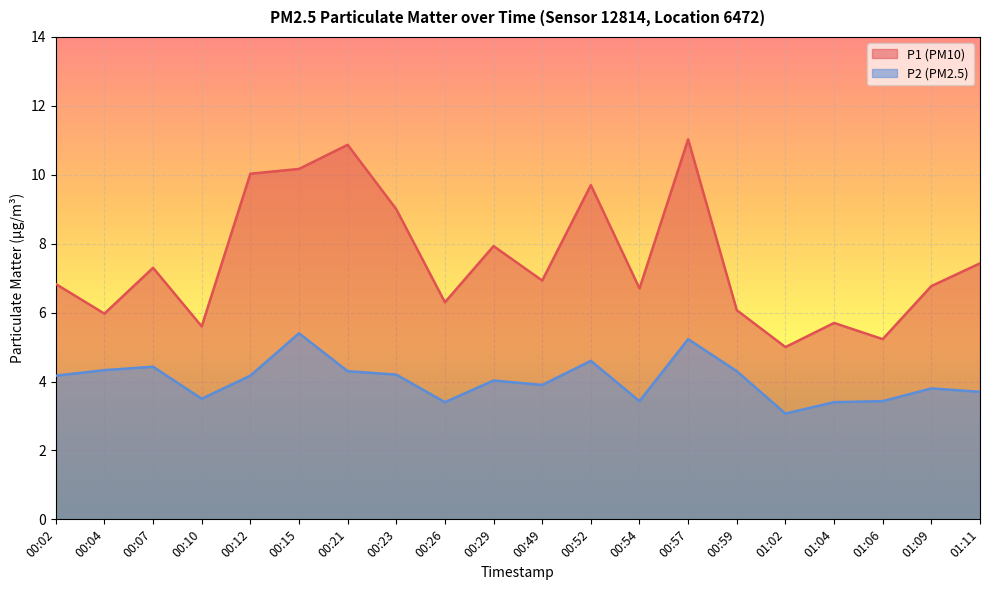

The P2 series shows 3.1 at 01:02. True or false?

True